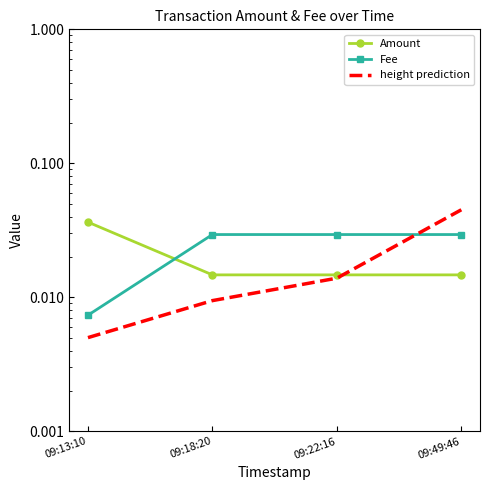

What is the label of the 2nd point from the right?

09:22:16